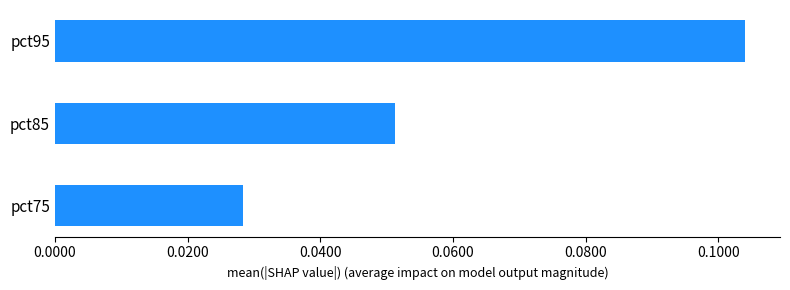

The chart shows a value of 0.0 at pct85. True or false?

False